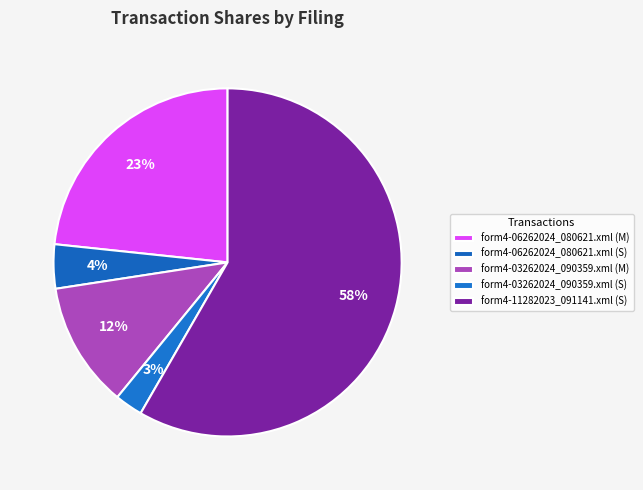

To the nearest percent, what is the combined percentage of form4-11282023_091141.xml (S) and form4-03262024_090359.xml (S)?

61%